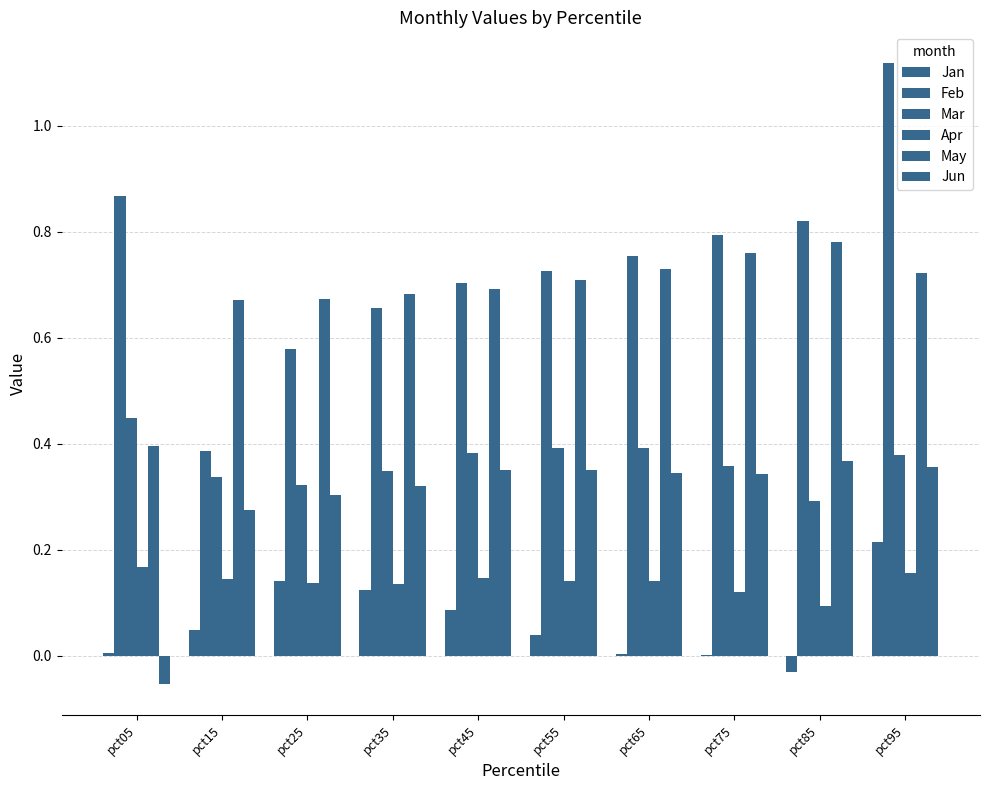

How many groups of bars are there?

10